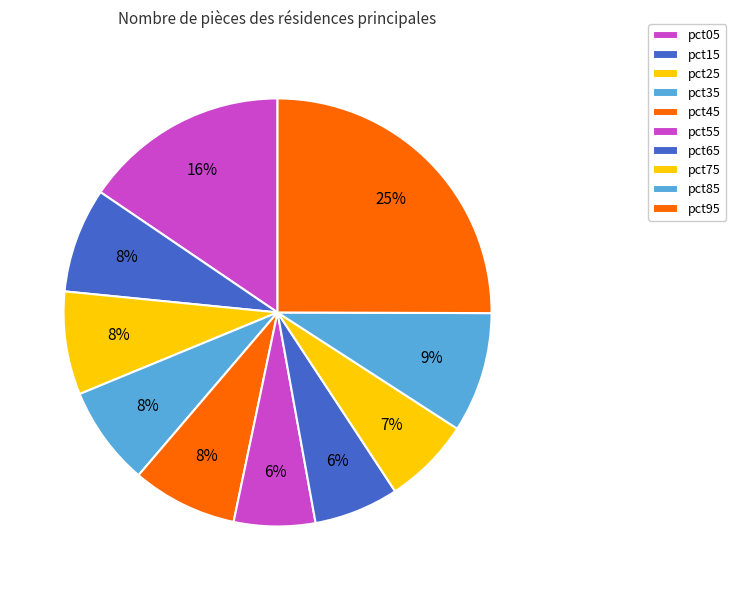

Combined, do pct05 and pct85 account for over 50%?

No